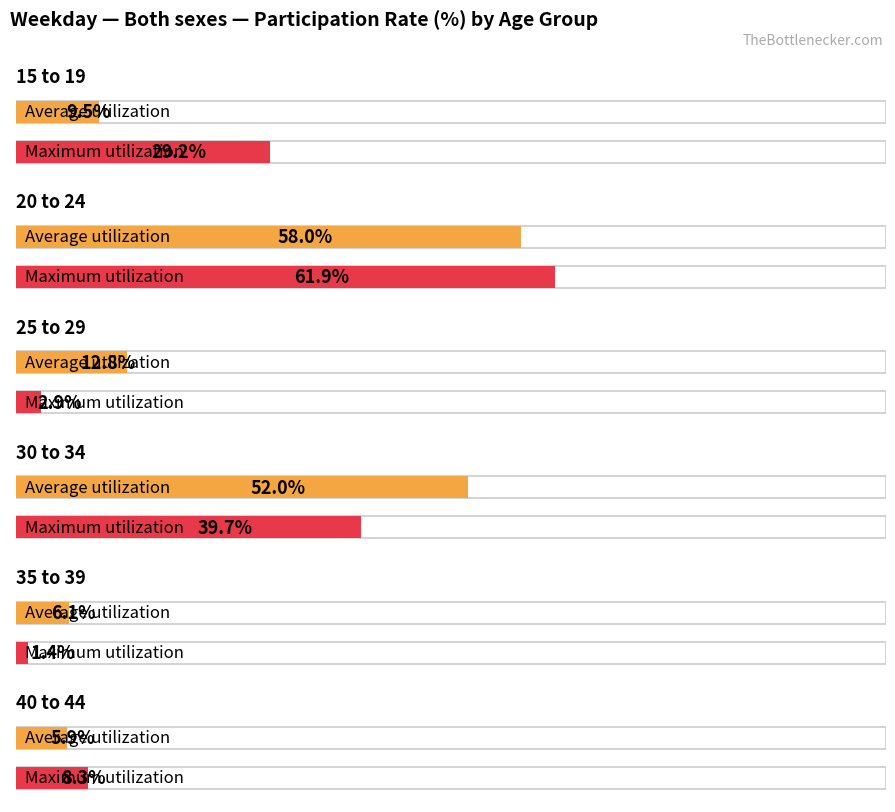

How many bars are there in each group?

2